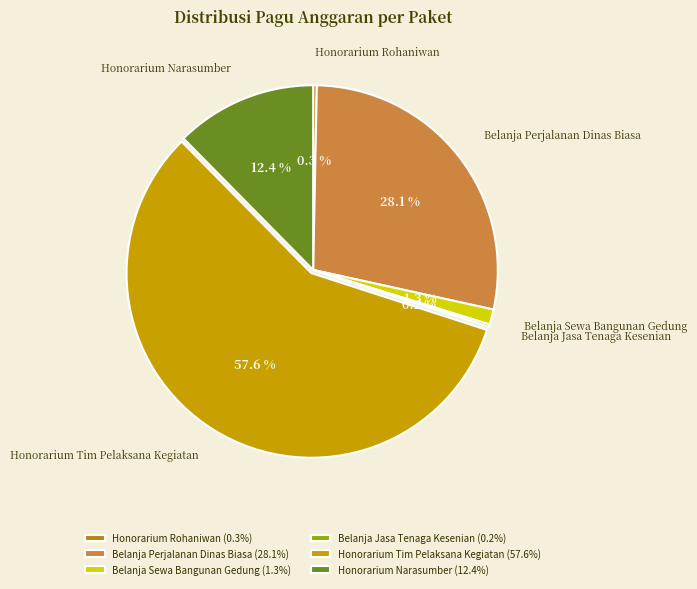

Does any single category account for the majority?

Yes